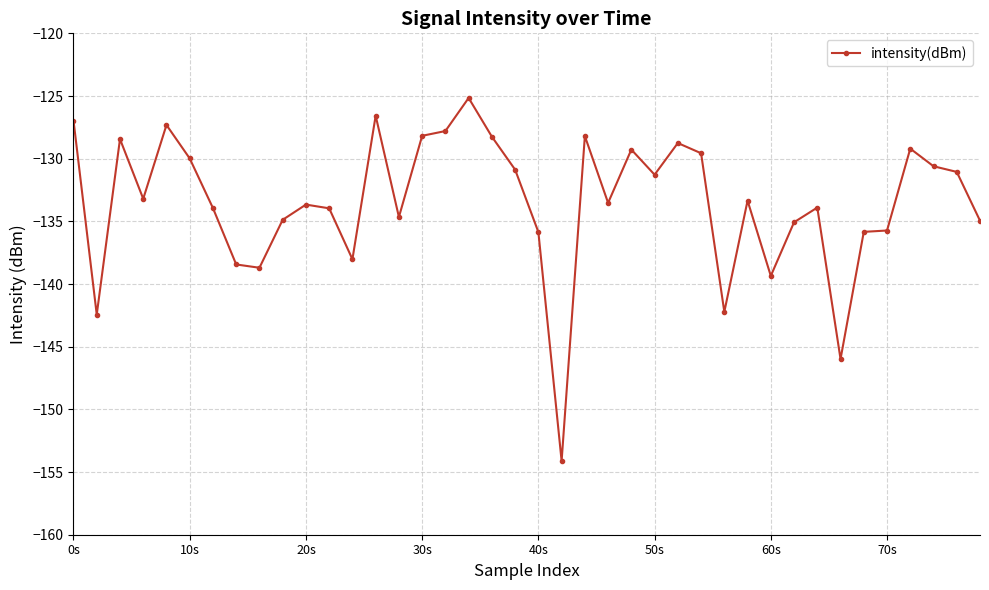

Is this an area chart (filled region under the line)?

No